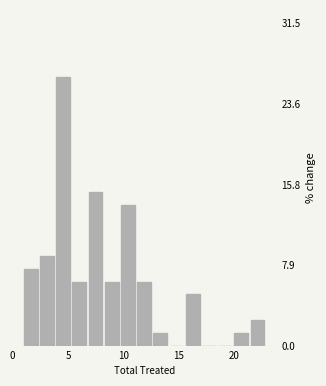

Around what value on the x-axis is the tallest bar? Give the approximate position of its centre, as read against the axis.

4.5